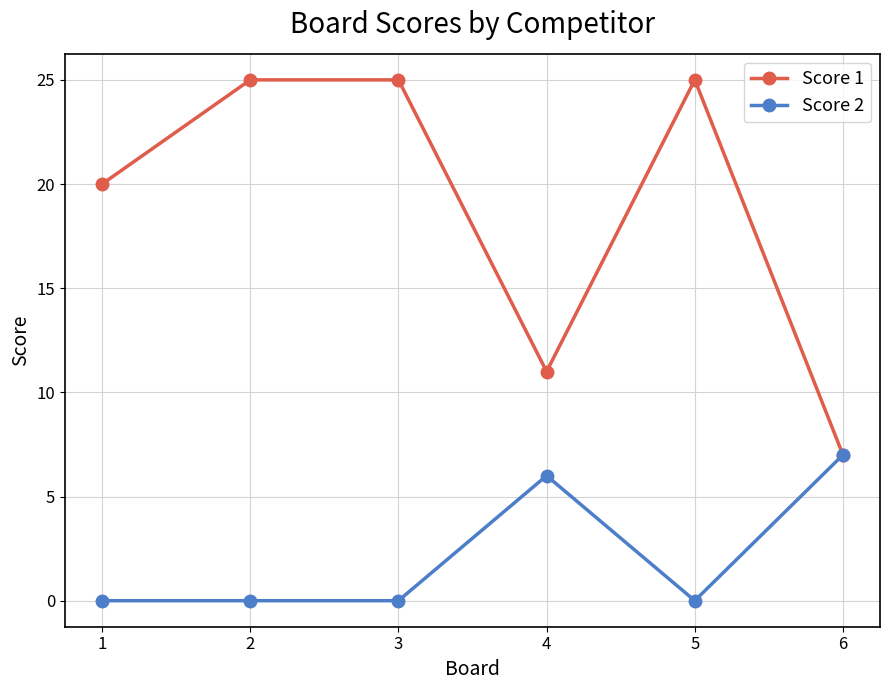

How many distinct data groups are displayed?

2